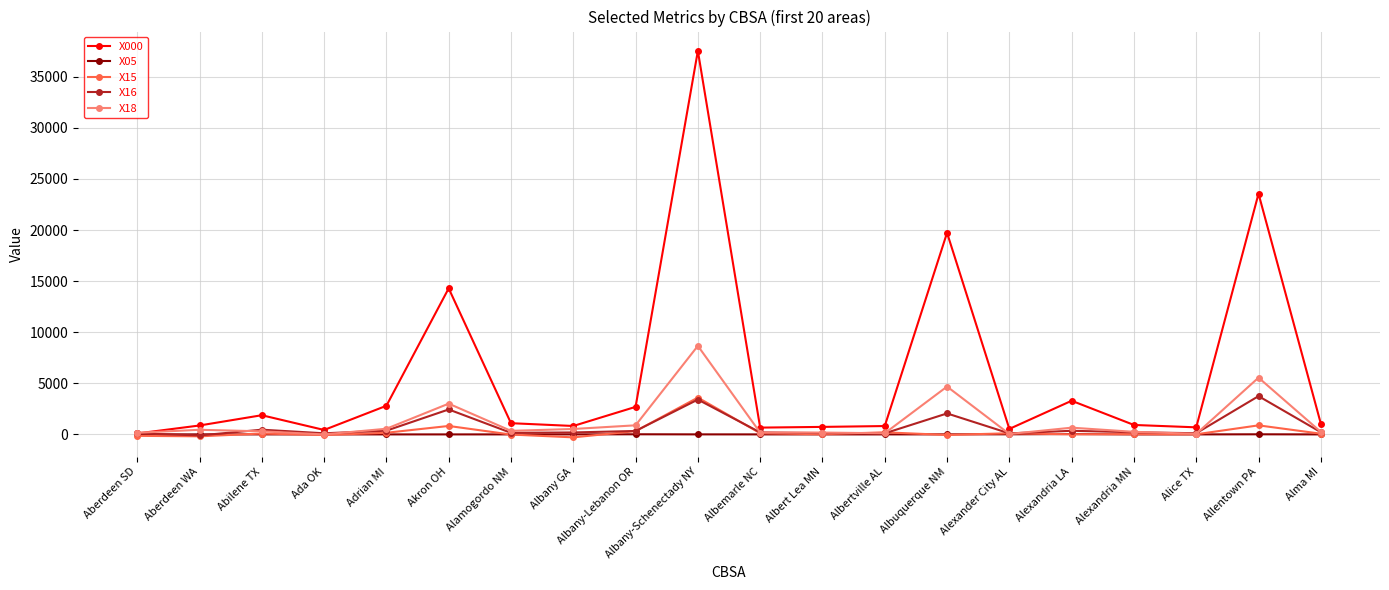

At which category is the sum across all series the highest?

Albany-Schenectady NY